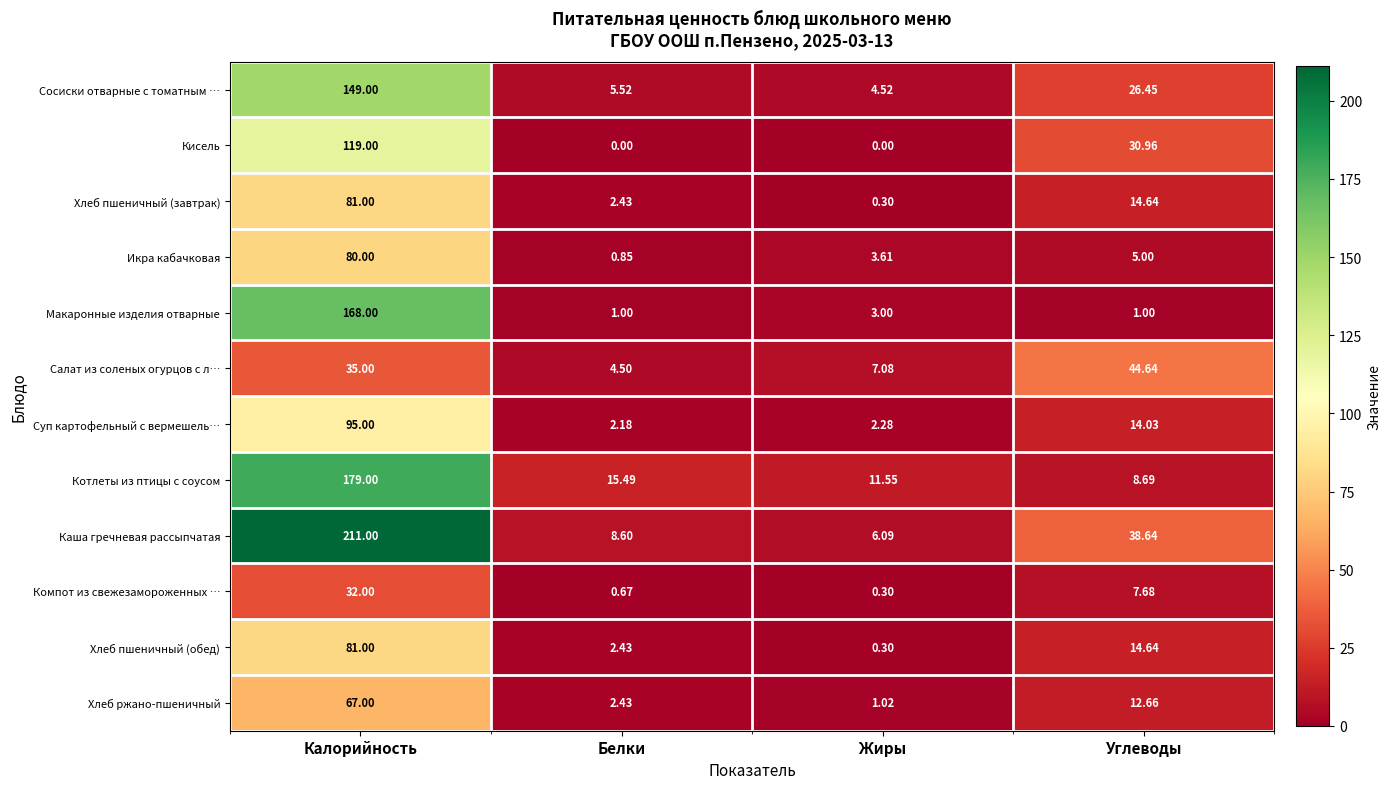

Which series has the largest total across all categories?

Каша гречневая рассыпчатая